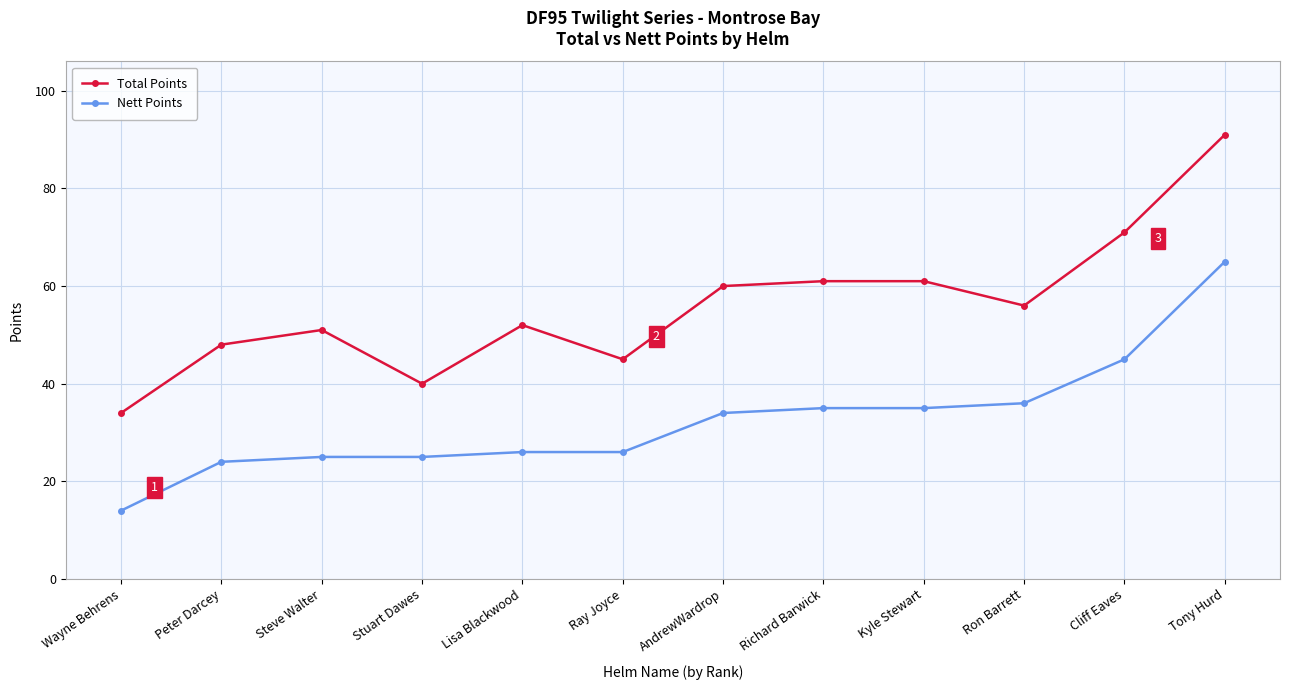

How many values in the Total Points series are below 56?

6